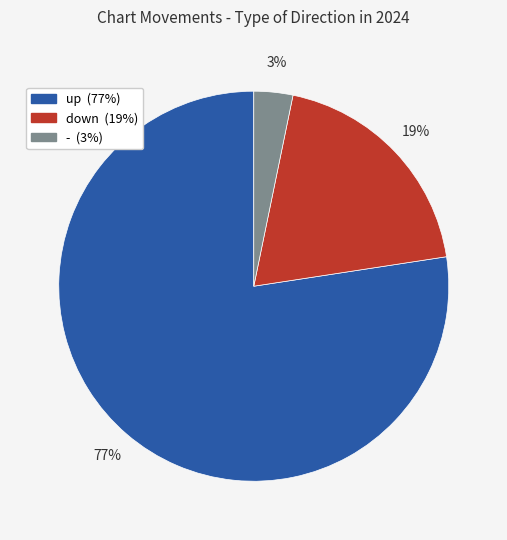

To the nearest percent, what percentage of the pie is down?

19%